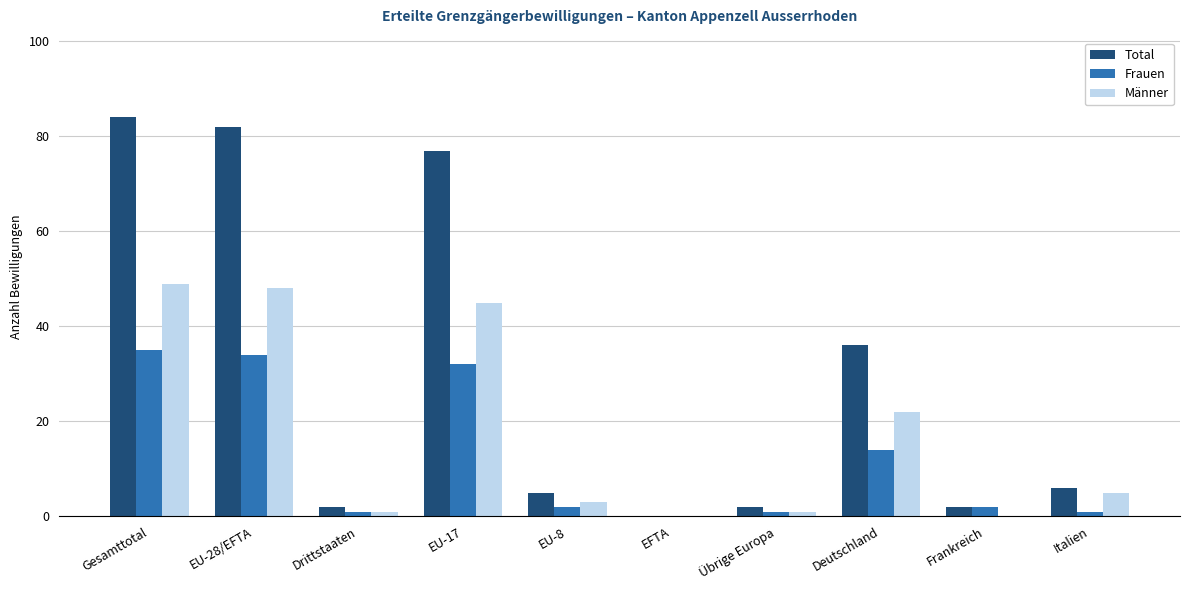

At which category is the sum across all series the highest?

Gesamttotal